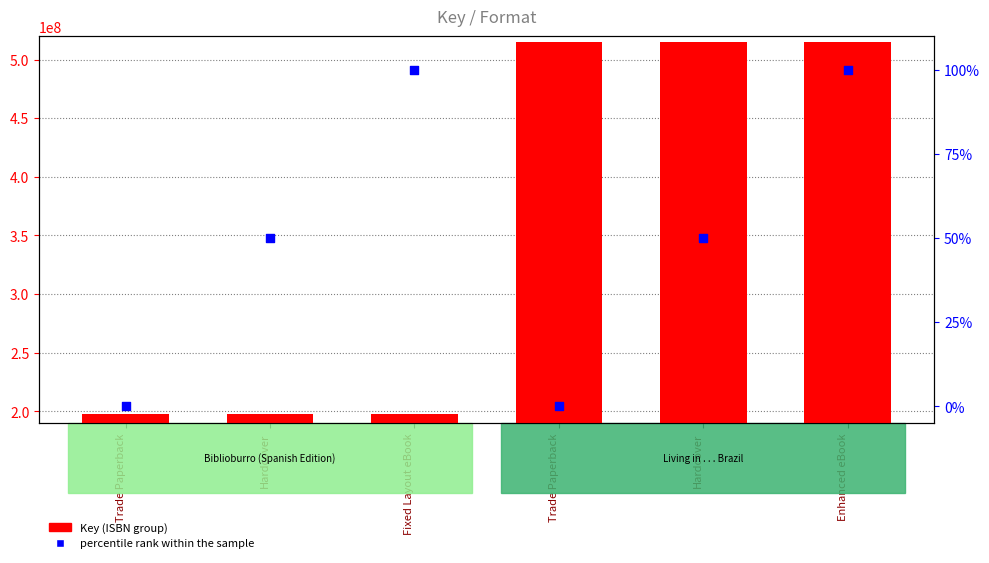

What are all the series names shown in the legend?

Key (ISBN group), percentile rank within the sample